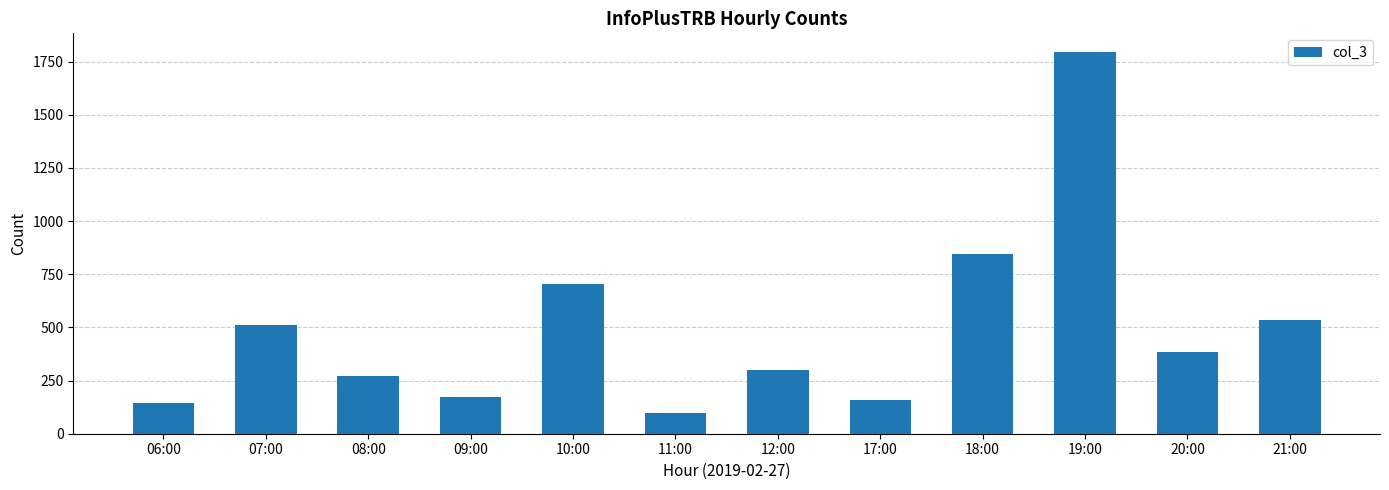

What is the sum of the values at 11:00 and 06:00?

240